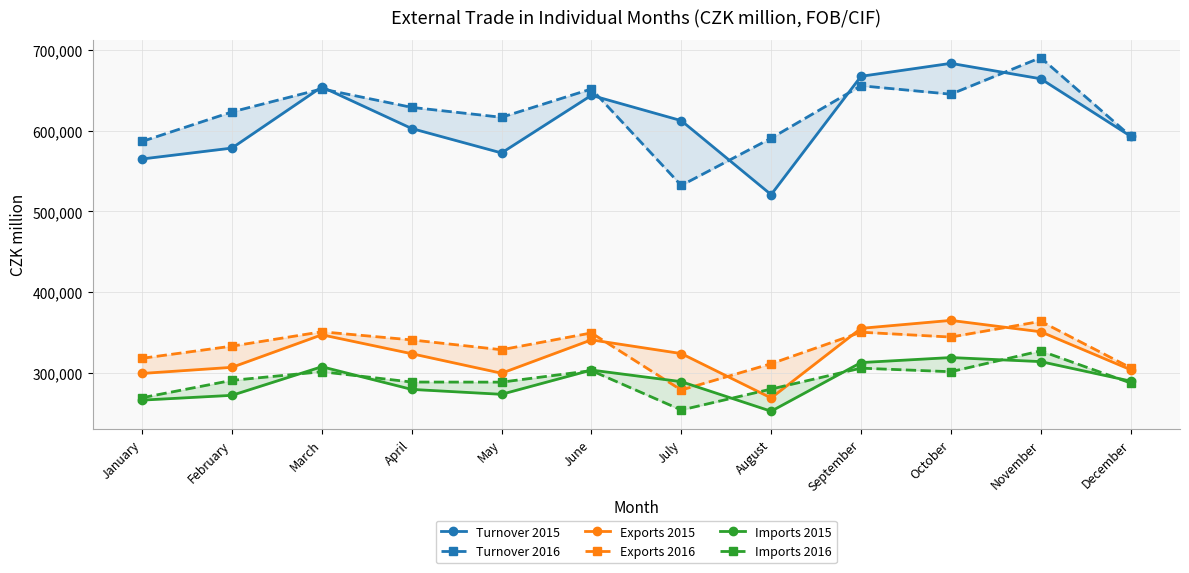

At which label does Turnover 2015 first exceed 612643?

March